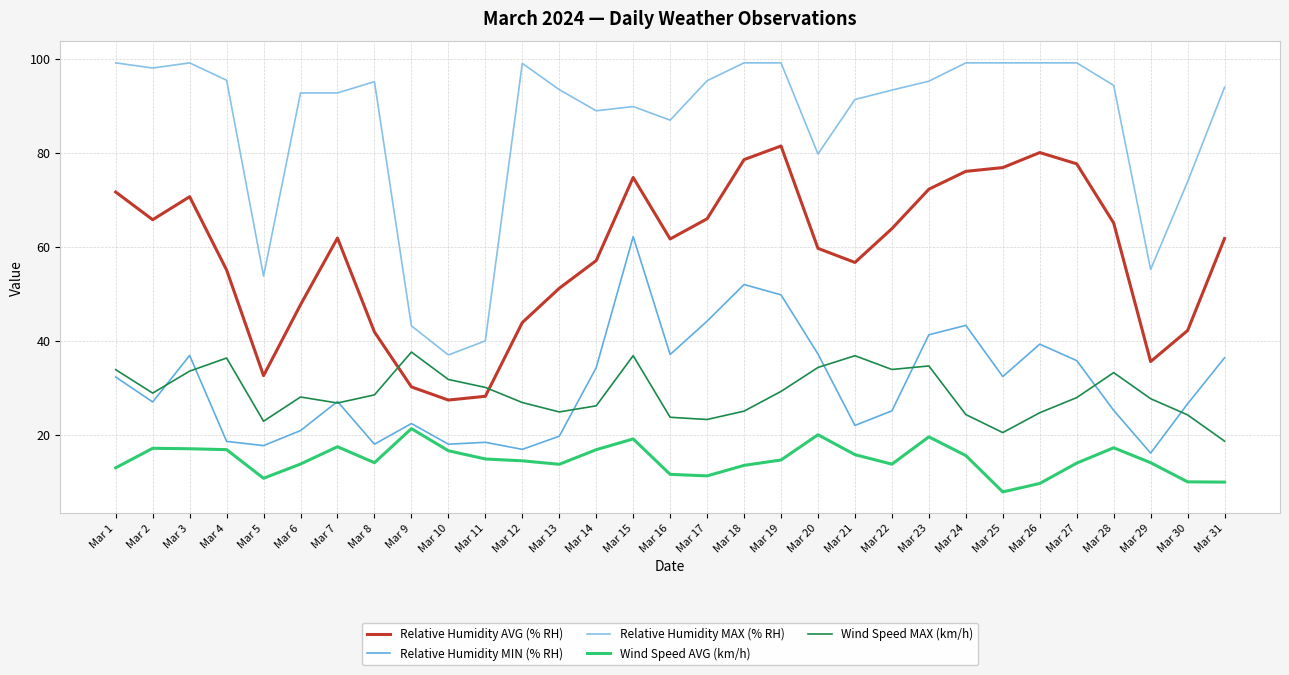

How many lines are shown in the chart?

5